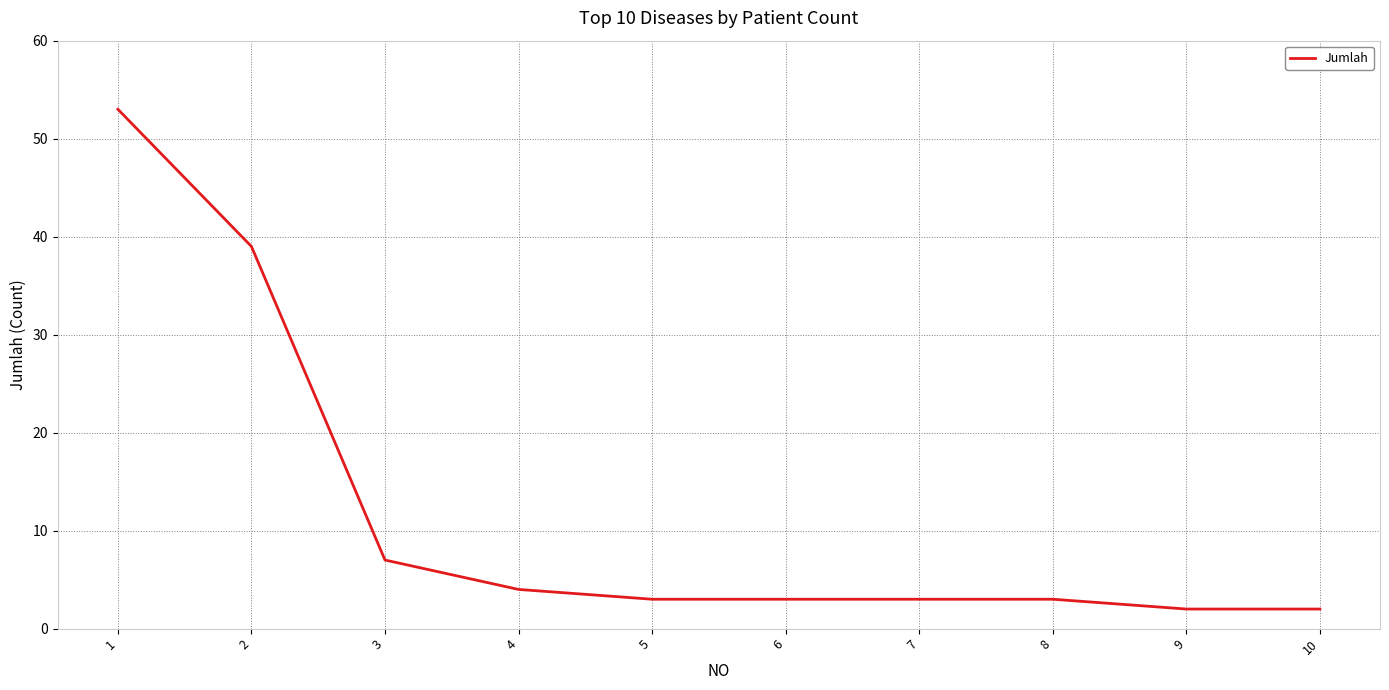

The value at 1 is 53. True or false?

True